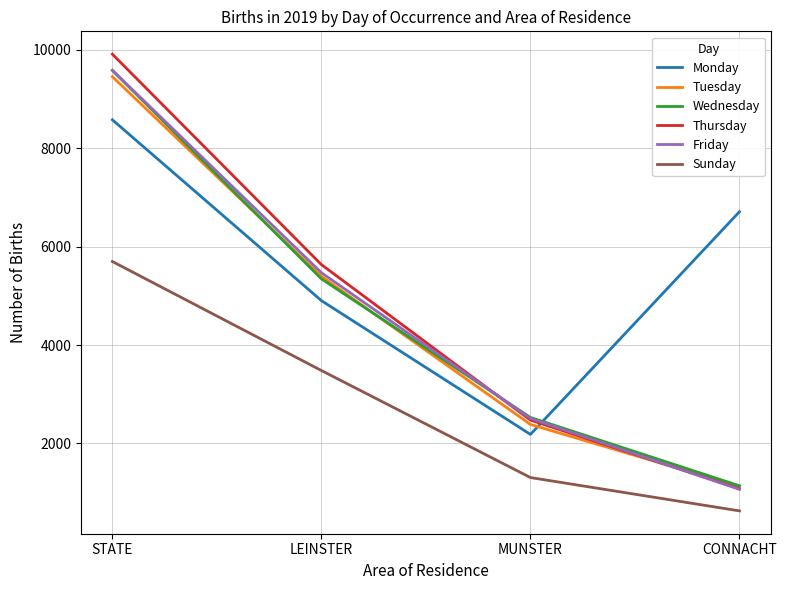

What is the difference between the second highest and minimum values in the Tuesday series?

4273